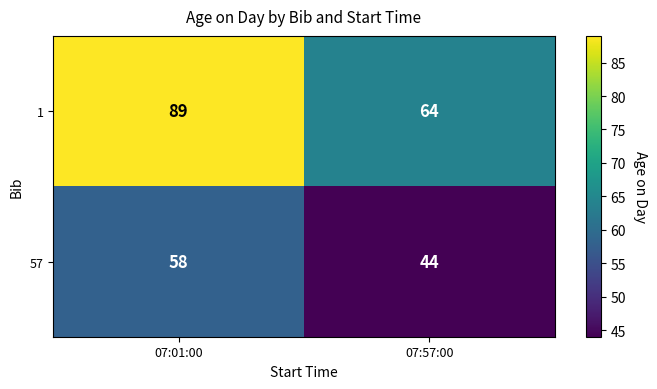

The value of 57 at 07:01:00 is 104. True or false?

False